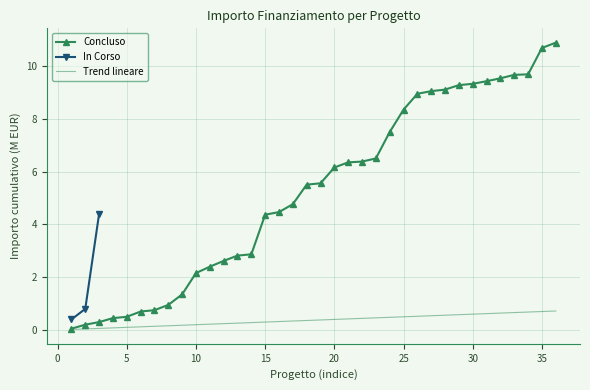

What is the value of the In Corso point at the 3rd from the left?

4.4